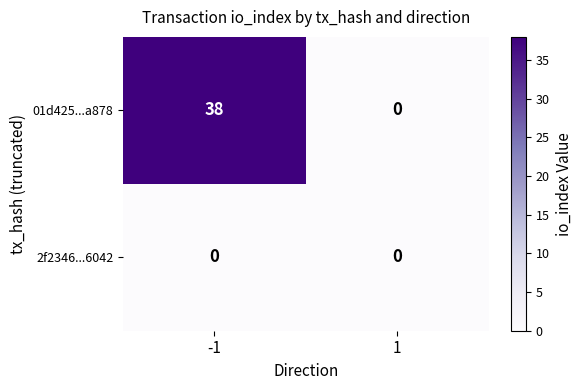

Reading right to left, extract all data points from this chart.

01d425...a878: 1=0	-1=38
2f2346...6042: 1=0	-1=0